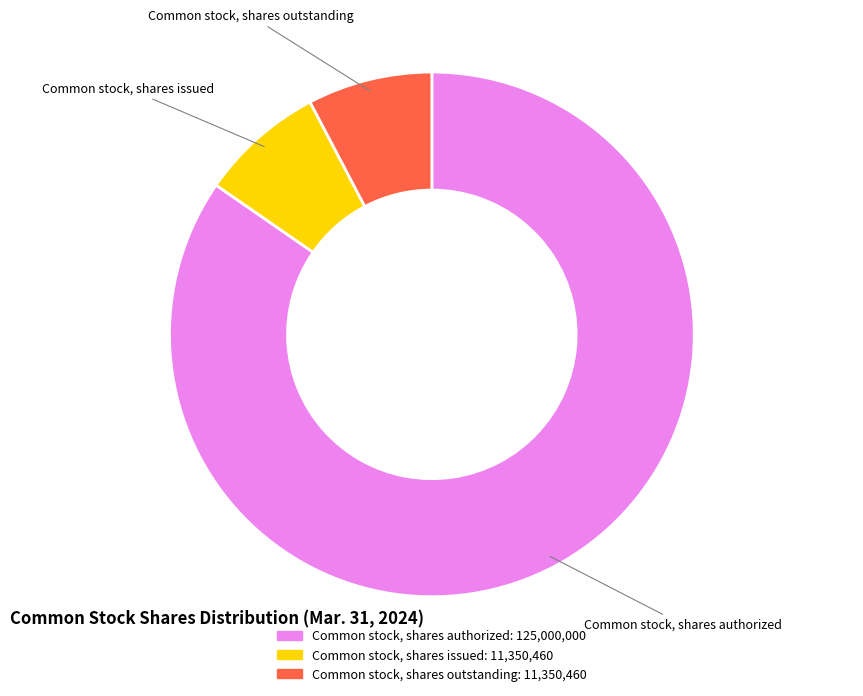

Is it true that Common stock, shares authorized is 85% of the pie?

True